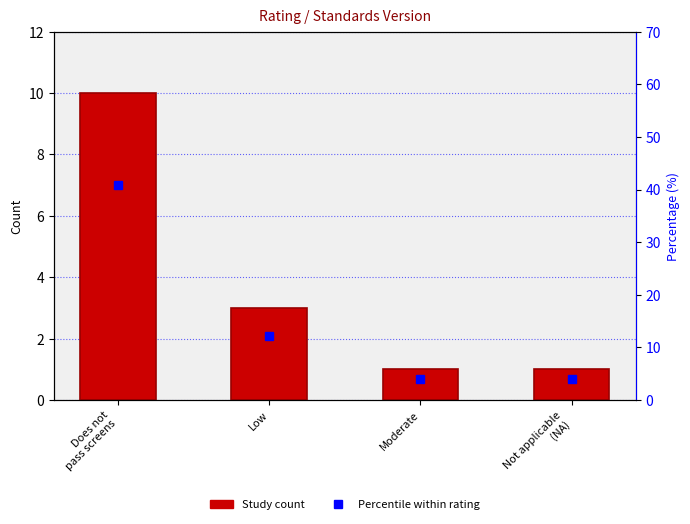

What is the label of the 3rd bar from the right?

Low